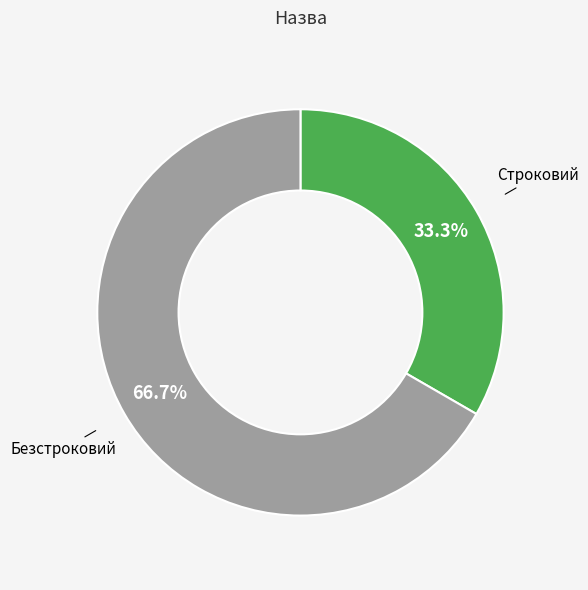

Does any single category account for the majority?

Yes